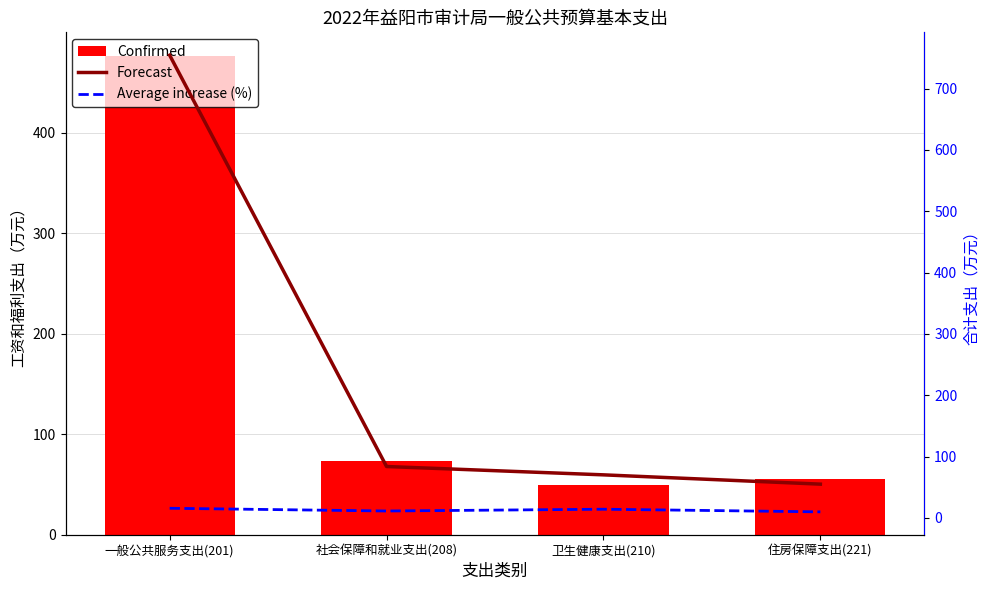

What position from the left is 一般公共服务支出(201)?

1